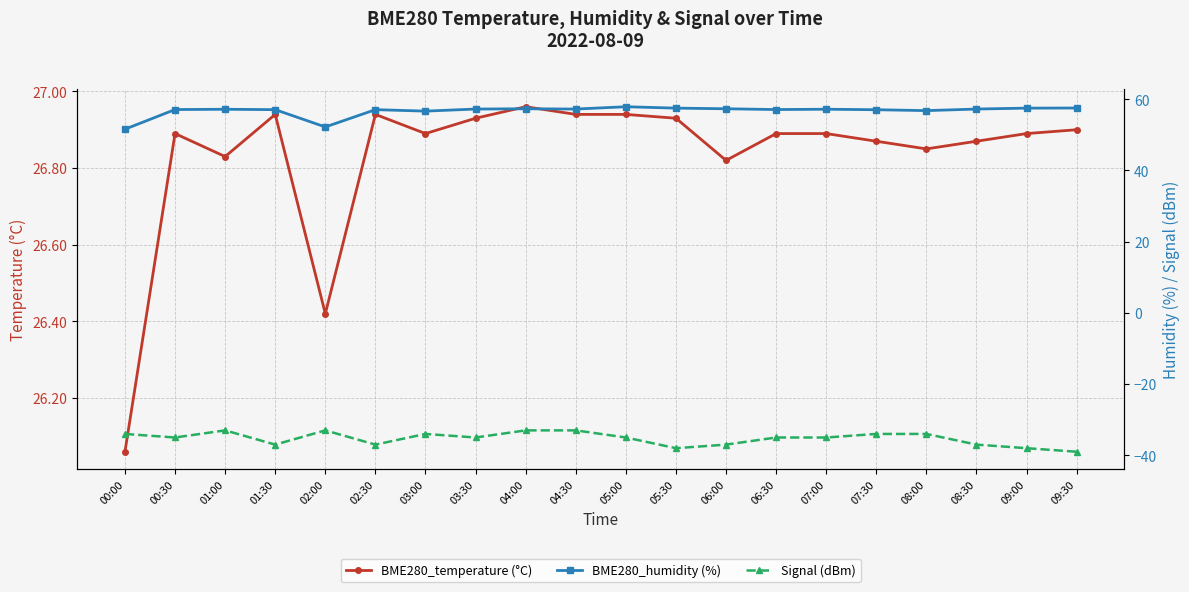

True or false: Signal (dBm) and BME280_temperature (°C) cross at least once.

False